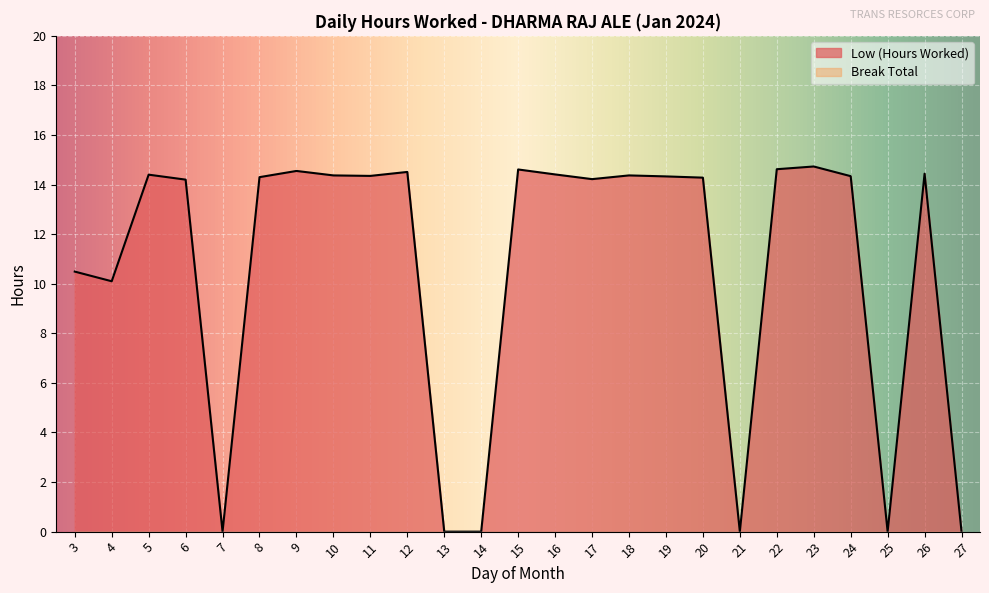

Reading left to right, extract all data points from this chart.

10.5	10.1	14.4	14.2	0.0	14.3	14.6	14.4	14.3	14.5	0.0	0.0	14.6	14.4	14.2	14.4	14.3	14.3	0.0	14.6	14.7	14.3	0.0	14.4	0.0